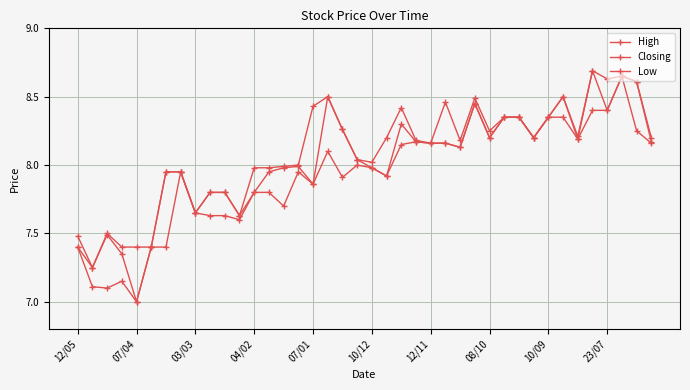

How many lines are shown in the chart?

3